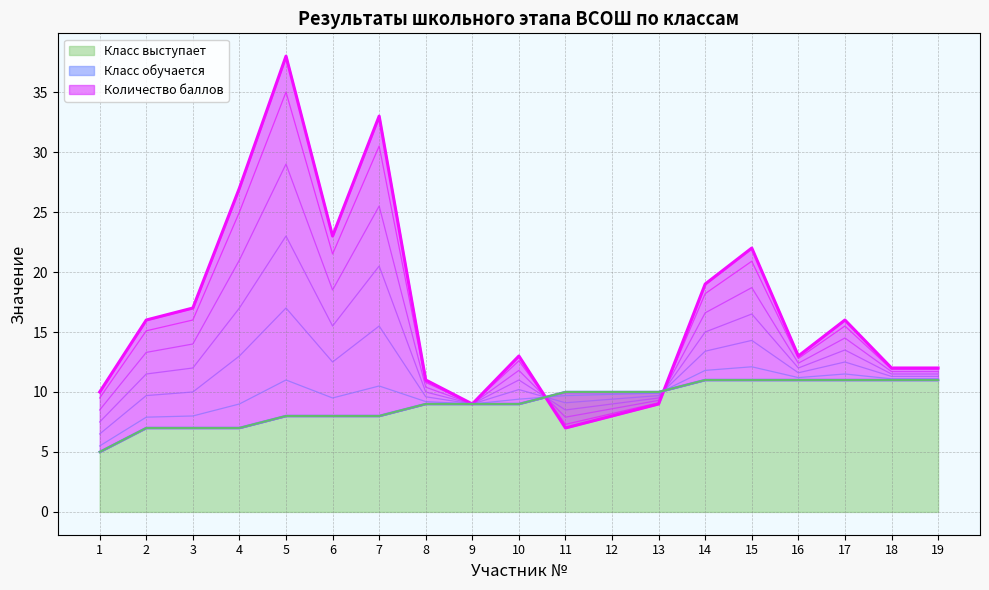

The Класс обучается series shows 4 at 17. True or false?

False